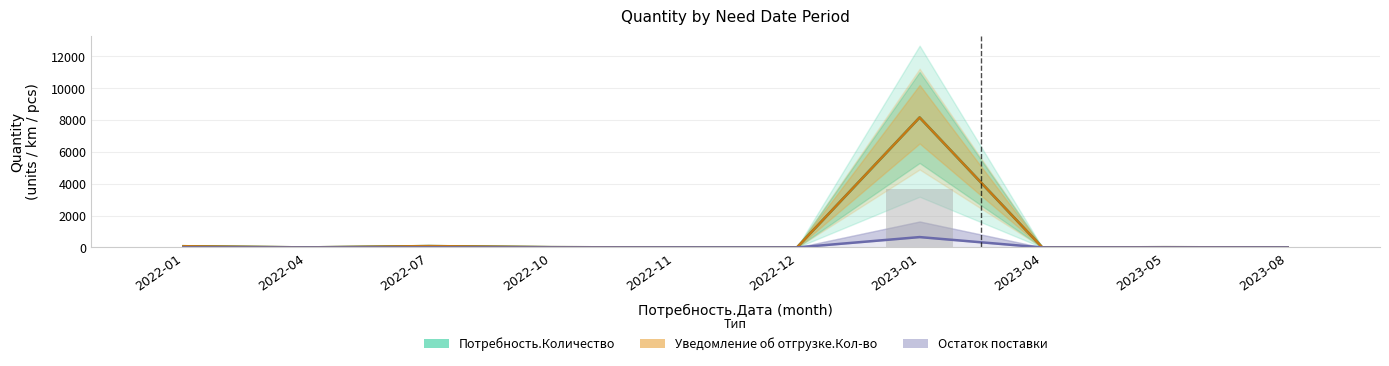

Which series changed the most between 2022-01 and 2023-04?

Потребность.Количество